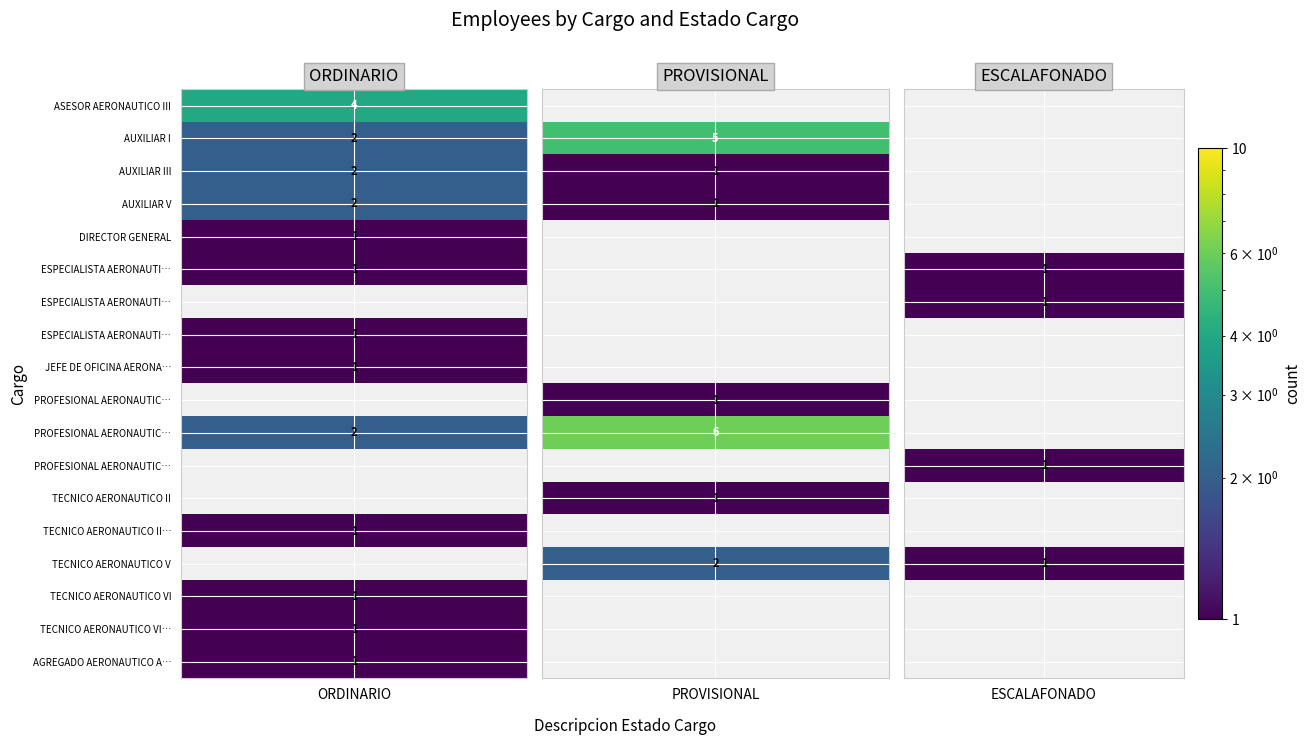

Which has a higher value, ORDINARIO or ESCALAFONADO?

ORDINARIO